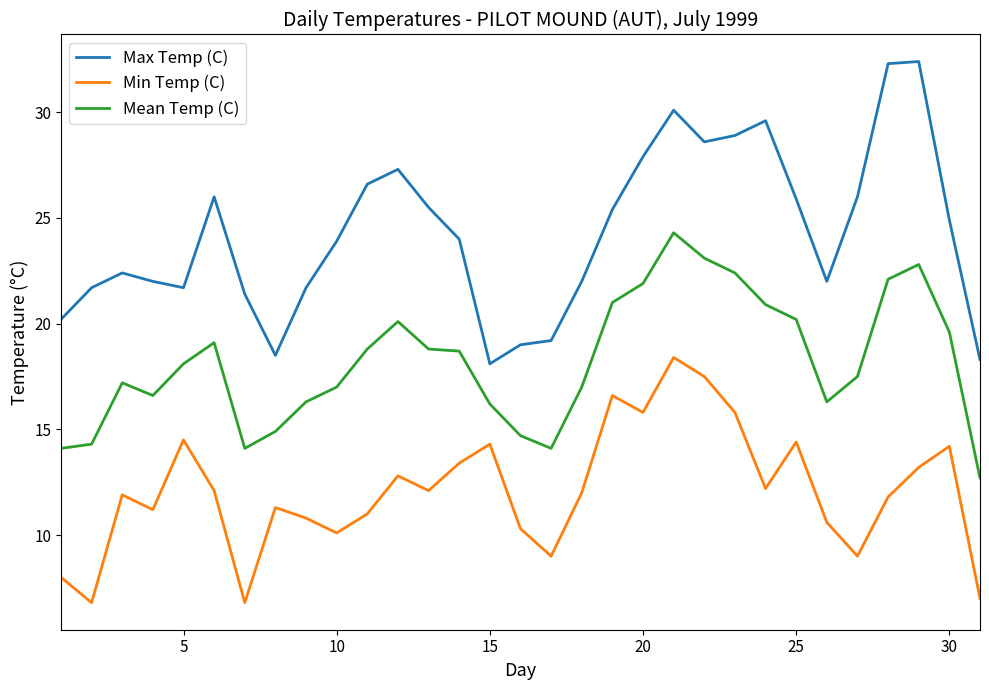

True or false: Max Temp (C) and Mean Temp (C) intersect in this chart.

False